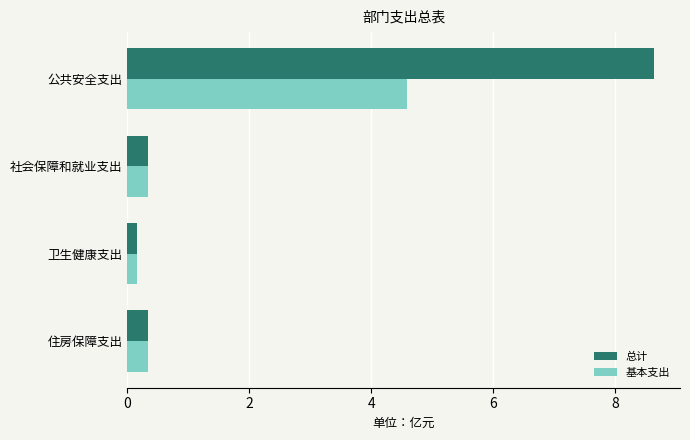

What is the minimum value shown in the chart?

0.2